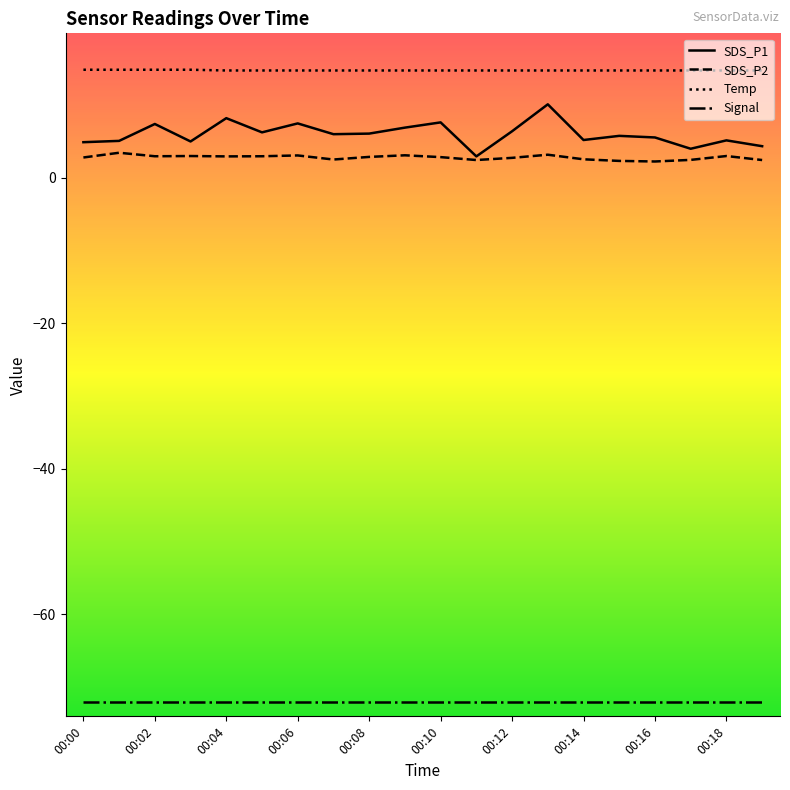

Does the chart display data point markers on the line(s)?

No